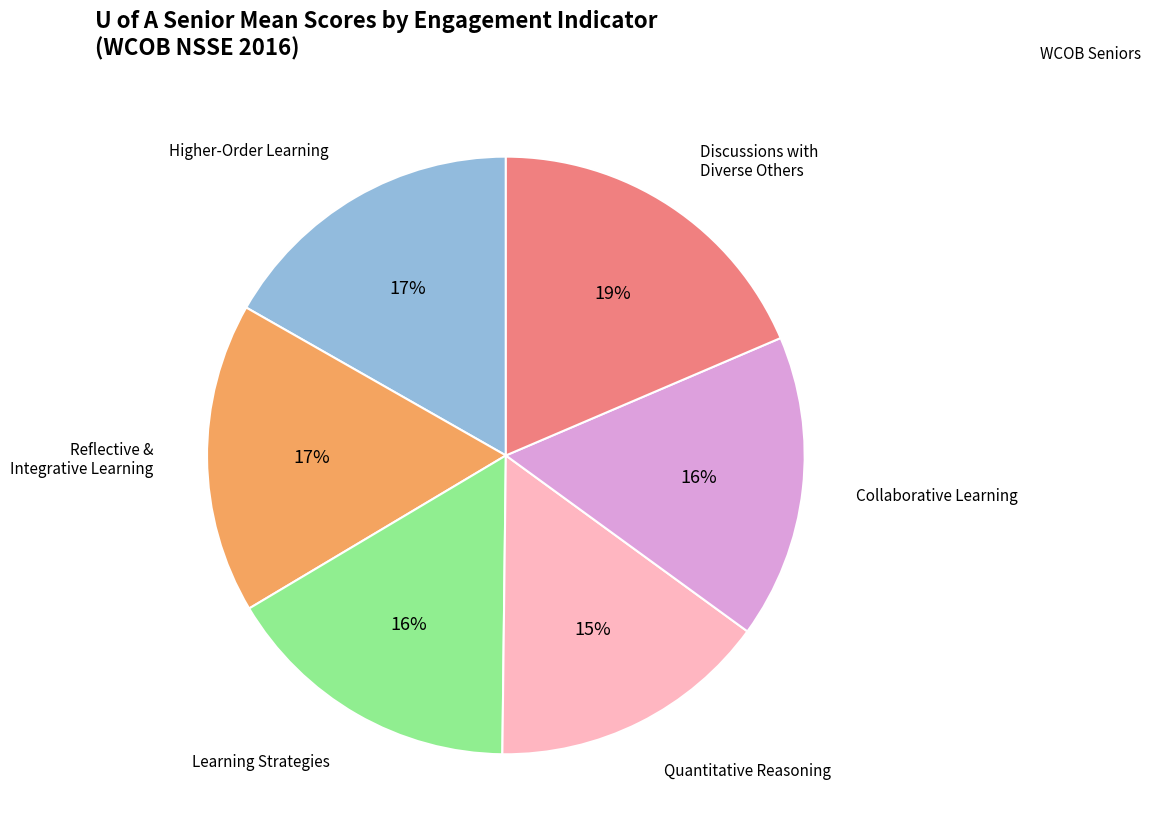

Is there a majority slice in this chart?

No